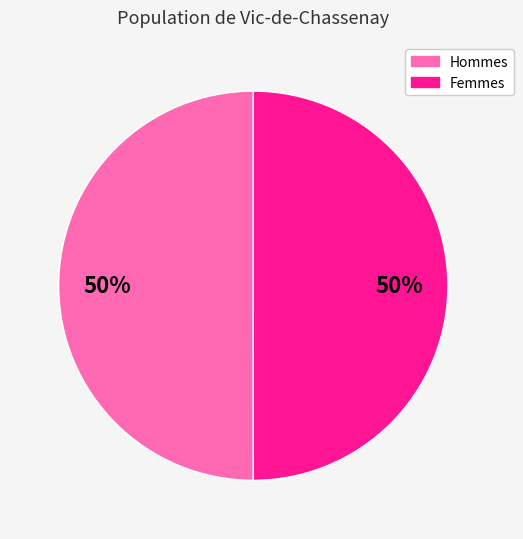

To the nearest percent, what is the average slice percentage?

50%